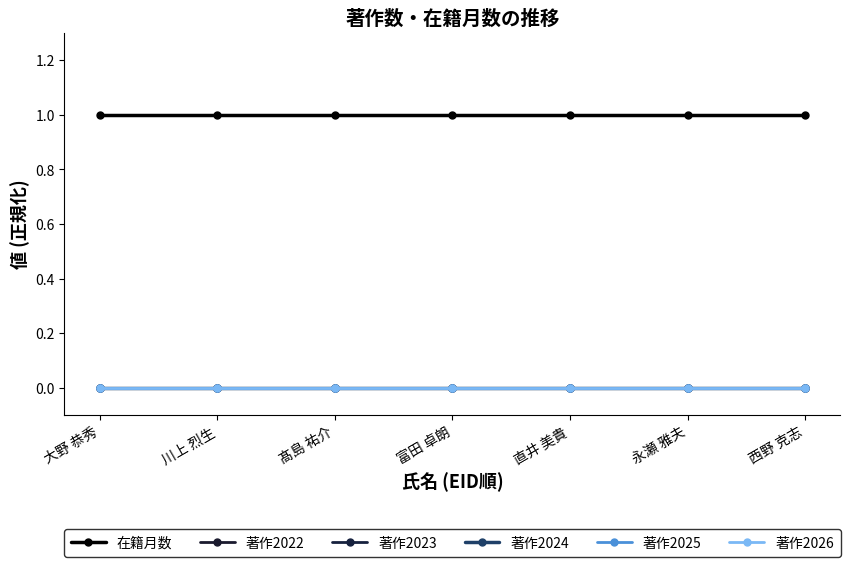

What is the total value across all series at 直井 美貴?

1